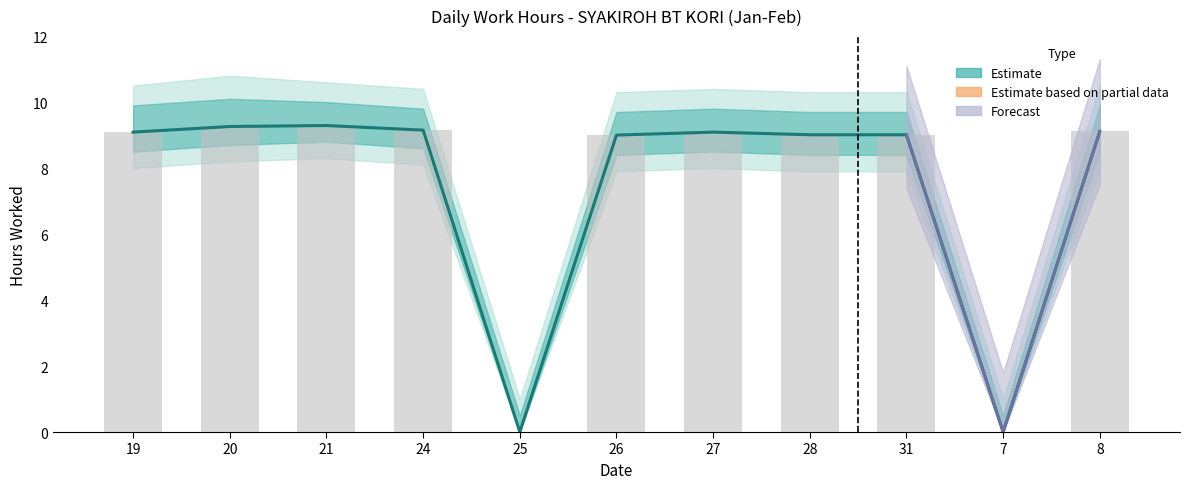

What is the label of the 10th bar from the right?

20